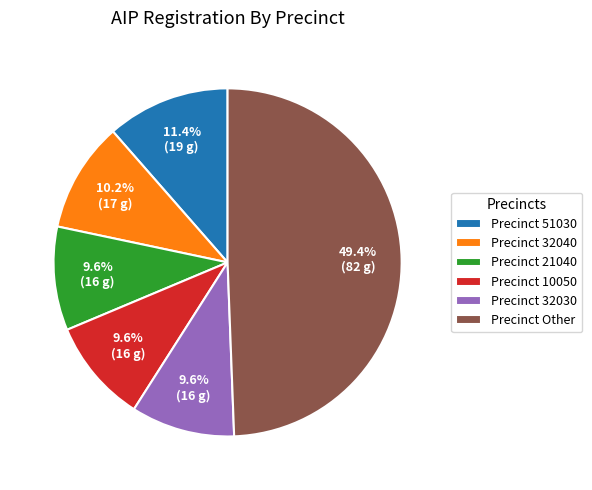

What is the ratio of the value at Precinct Other to the value at Precinct 51030?

4.3